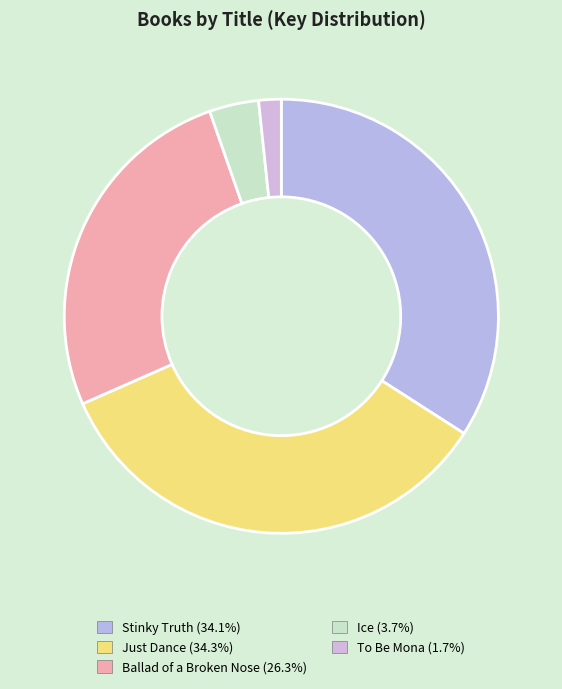

What is the ratio of the value at Ballad of a Broken Nose to the value at To Be Mona?

15.7